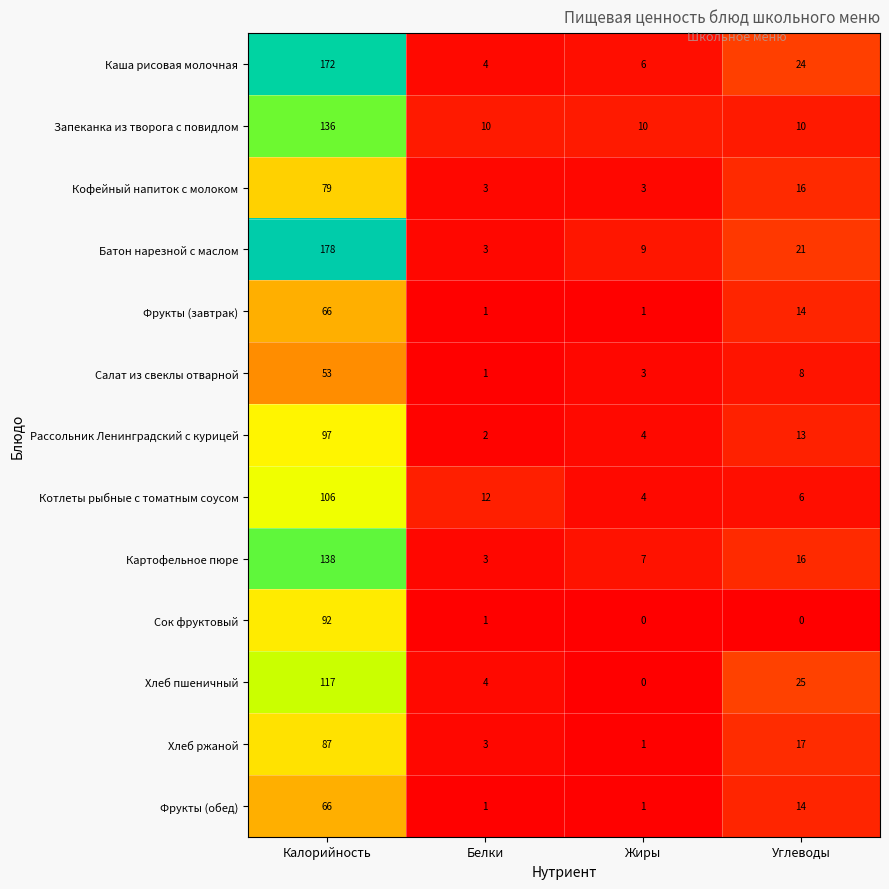

The Запеканка из творога с повидлом series shows 6 at Белки. True or false?

False